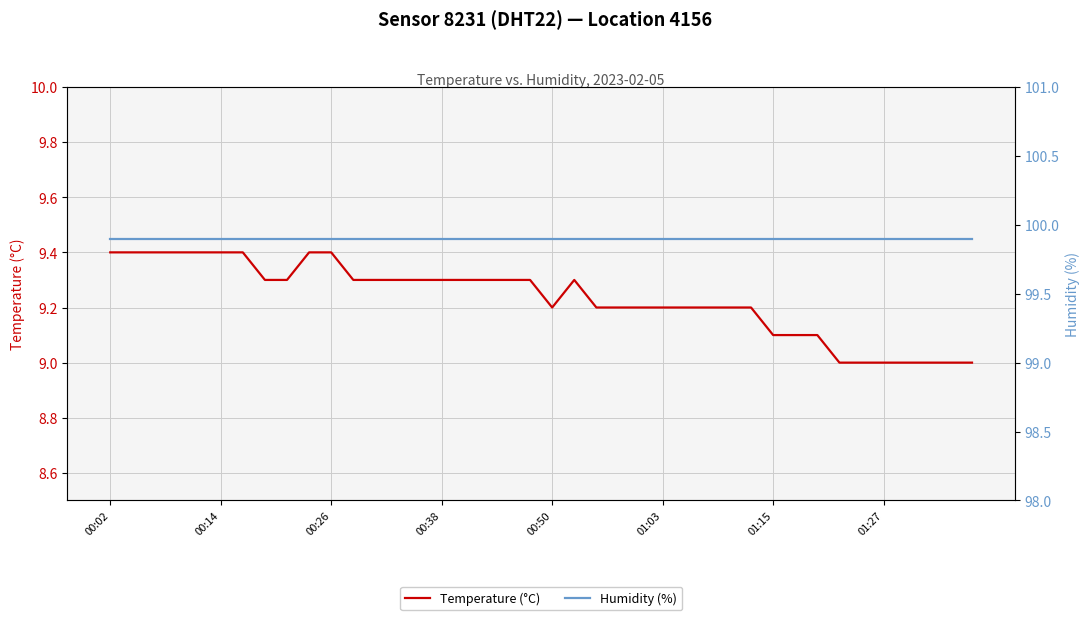

Which has a higher value, 20 or 22?

20